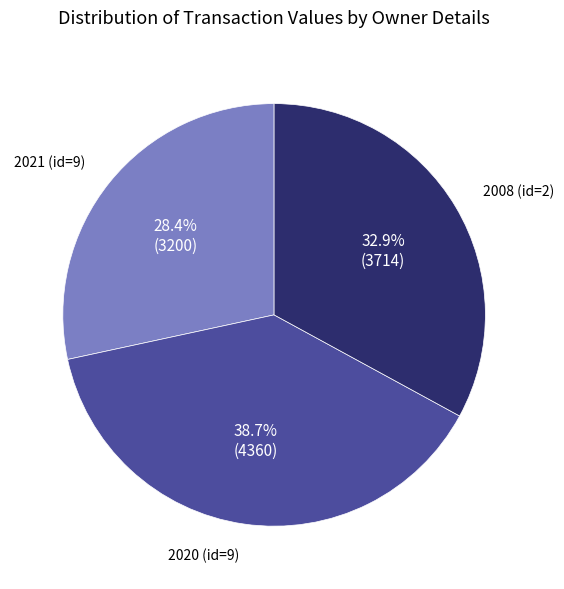

To the nearest percent, what is the average slice percentage?

33%